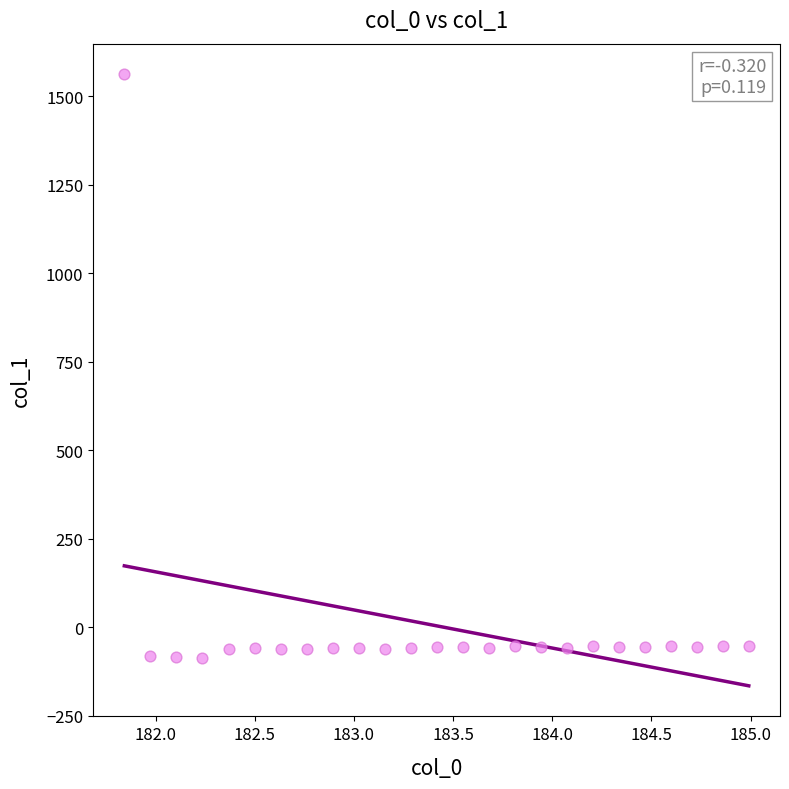

What is the range of Y values (max minus min)?

1649.1